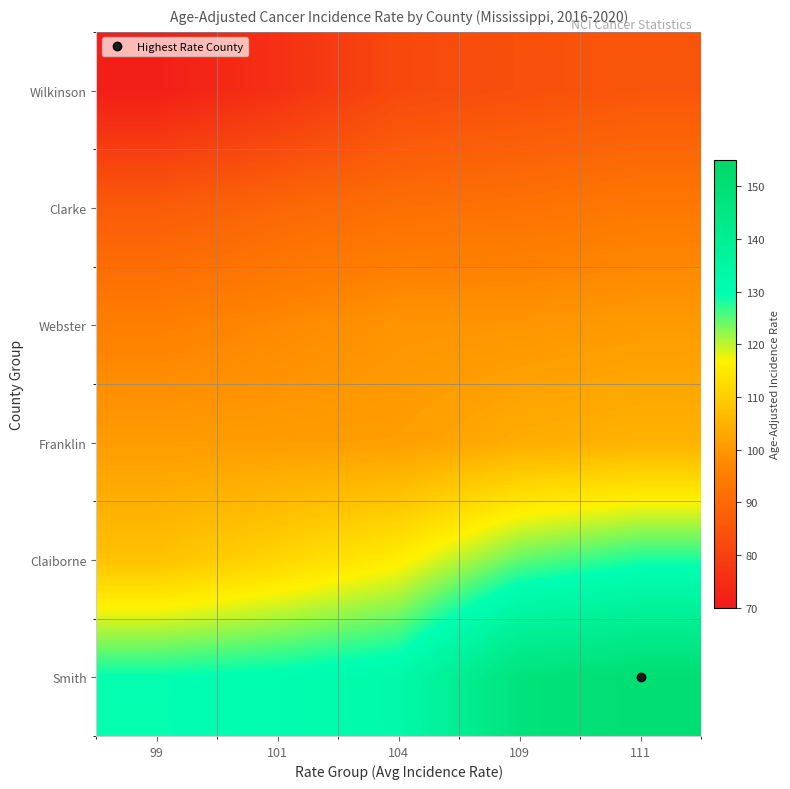

Reading left to right, what are all the values shown in this chart?

Wilkinson: 99=71.4	101=75.9	104=82.1	109=83.7	111=85.2
Clarke: 99=86.6	101=89.4	104=91.5	109=92.3	111=93.9
Webster: 99=95.4	101=97.3	104=99.5	109=99.6	111=100.6
Franklin: 99=100.8	101=101.1	104=101.3	109=104.0	111=104.9
Claiborne: 99=107.9	101=111.5	104=115.8	109=124.5	111=128.0
Smith: 99=129.3	101=130.4	104=132.4	109=147.5	111=150.6